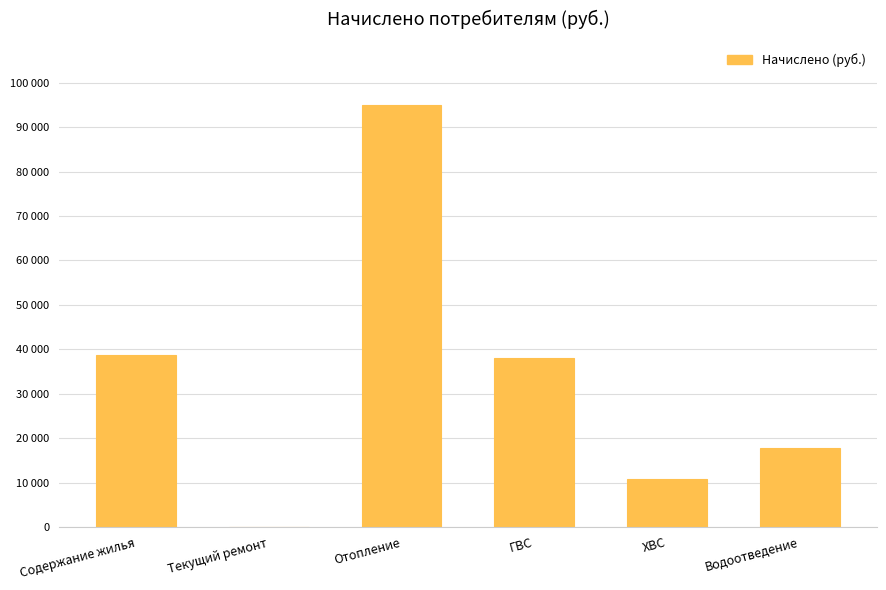

What is the change in value from Текущий ремонт to Отопление?

+94955.7